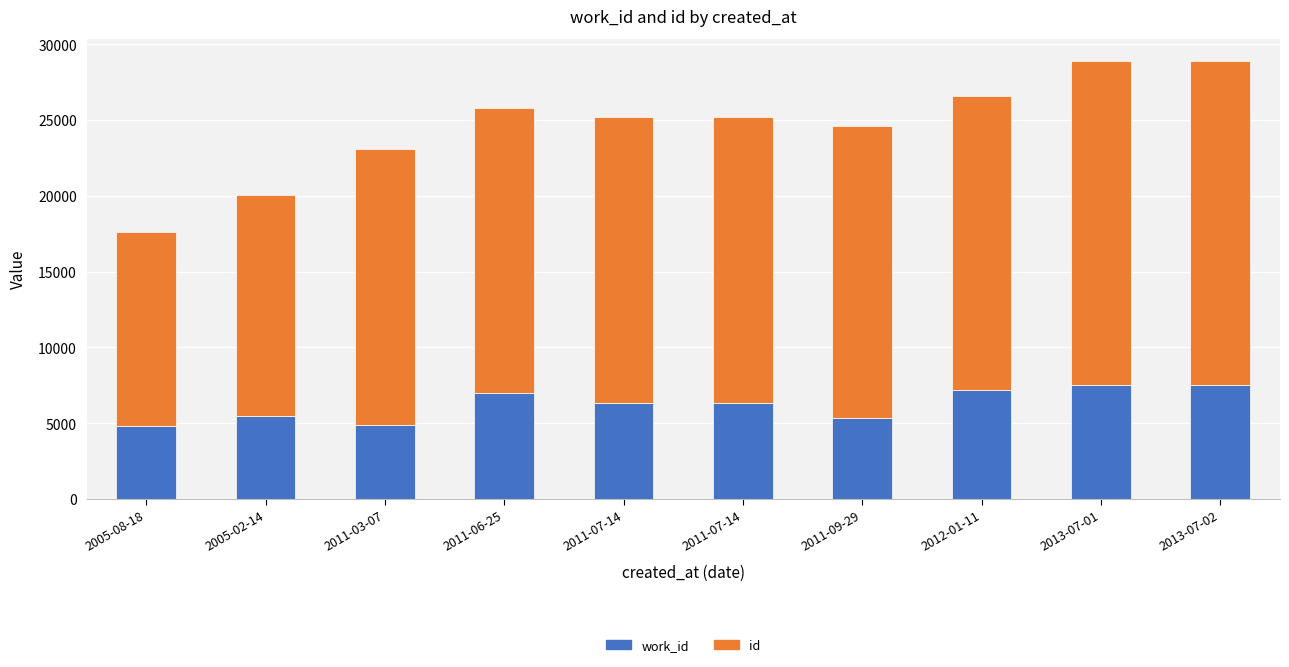

Does the chart contain any negative values?

No